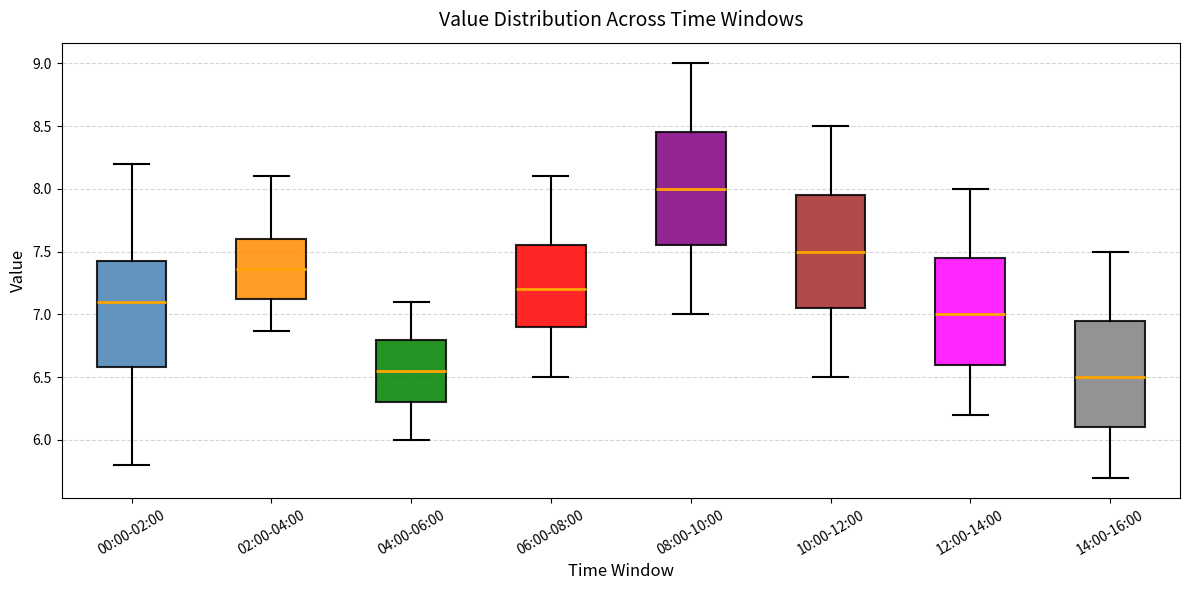

Where does the upper whisker of the box for 12:00-14:00 end on the y-axis? The values are not printed on the chart, so give them approximately, as read against the axis.

8.00